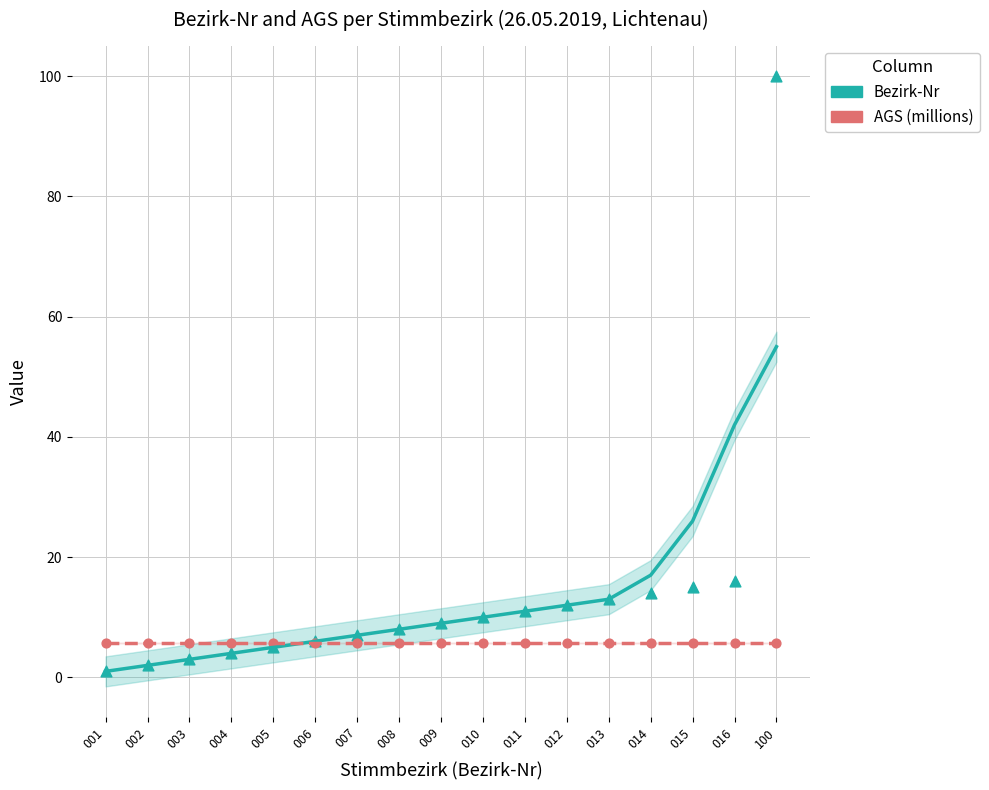

Which series contains the highest Y value?

Bezirk-Nr